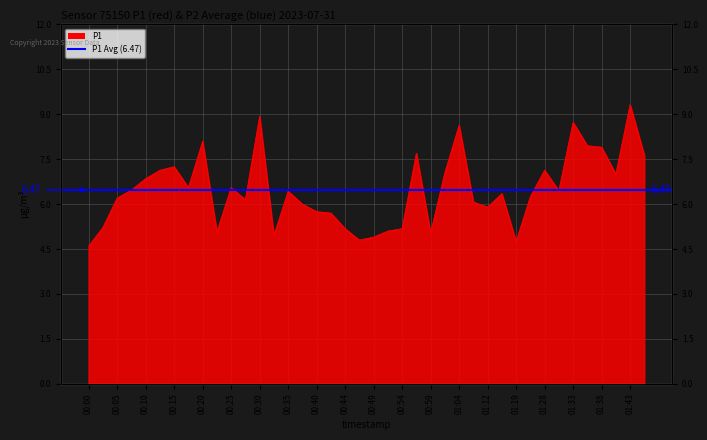

What is the difference between the second highest and minimum values?

4.3